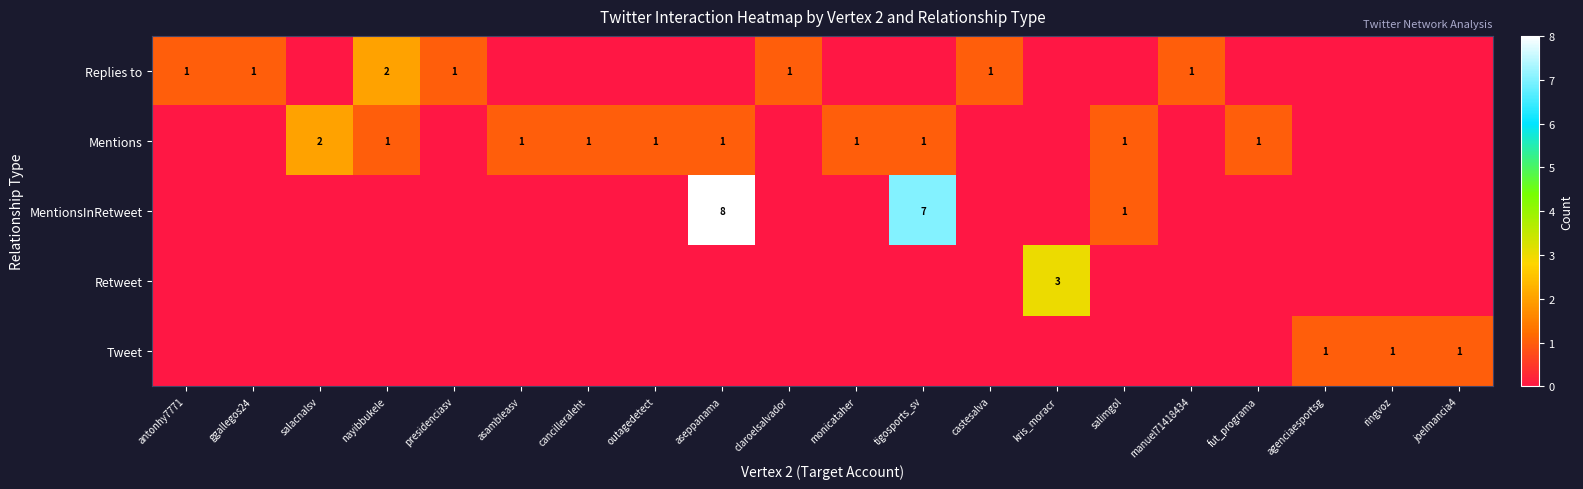

The value of Replies to at ggallegos24 is 2. True or false?

False